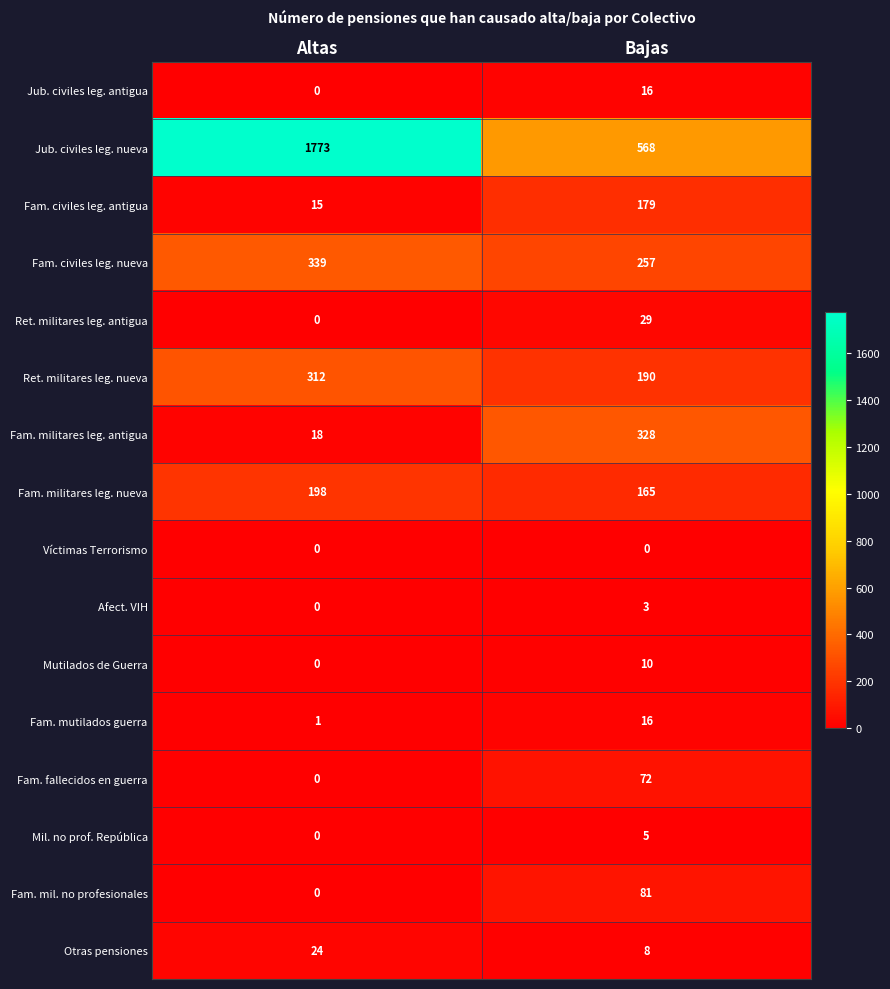

The Fam. civiles leg. nueva series shows 179 at Bajas. True or false?

False